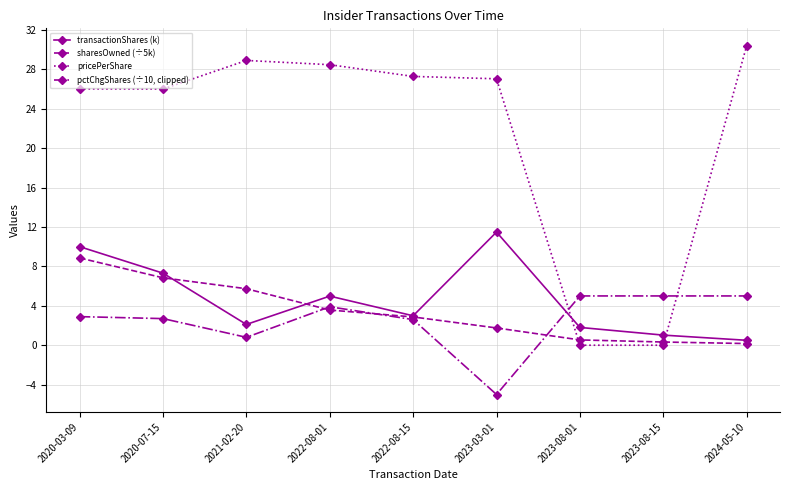

Rank the series at 2022-08-15 from highest to lowest value.

pricePerShare, transactionShares (k), sharesOwned (÷5k), pctChgShares (÷10, clipped)